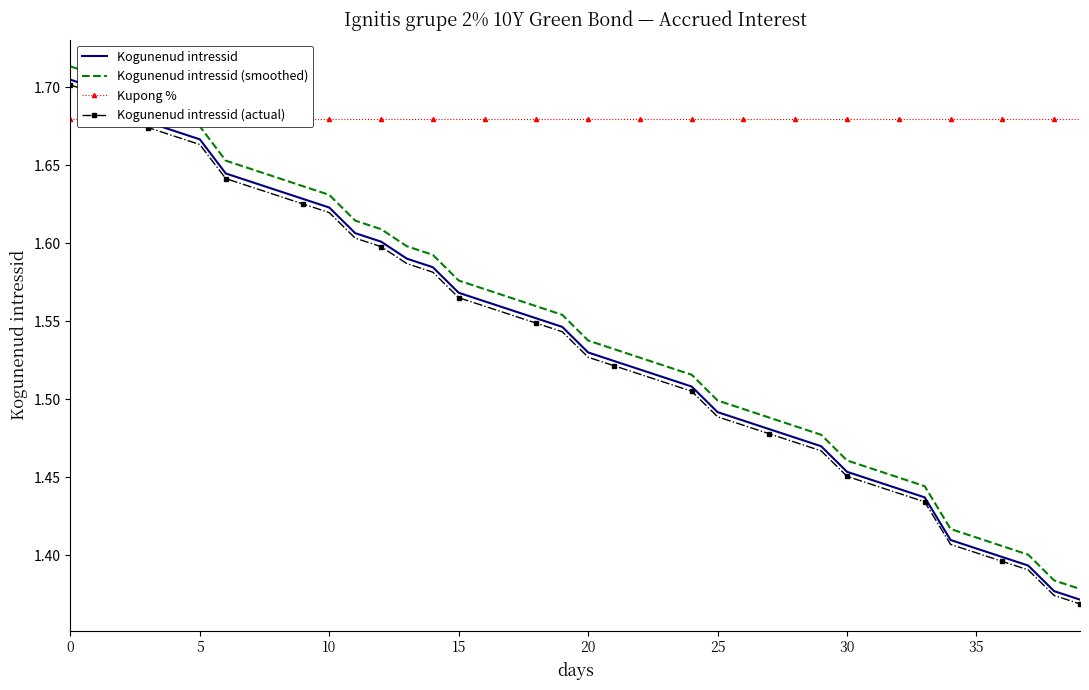

True or false: Kogunenud intressid (actual) and Kogunenud intressid (smoothed) intersect in this chart.

False